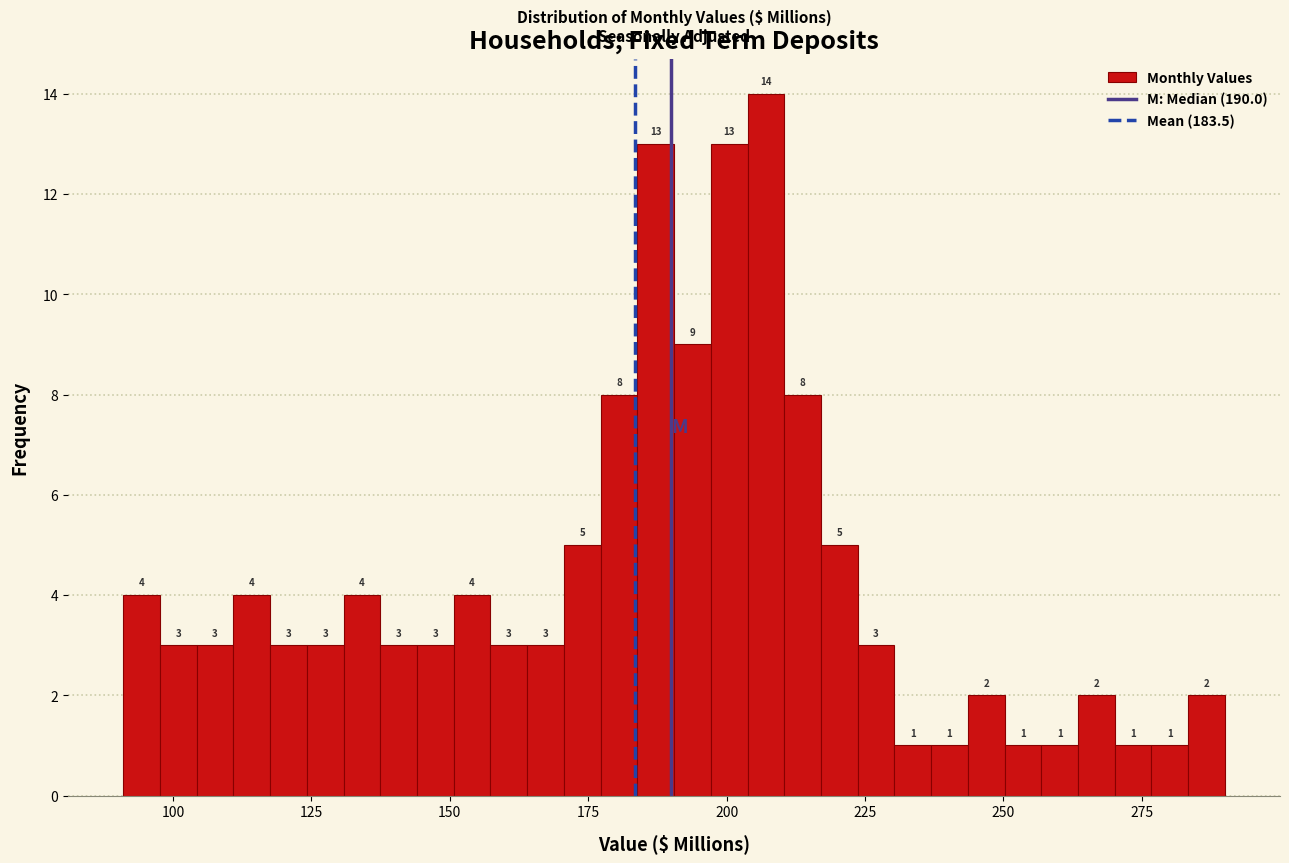

Around what value on the x-axis is the tallest bar? Give the approximate position of its centre, as read against the axis.

205